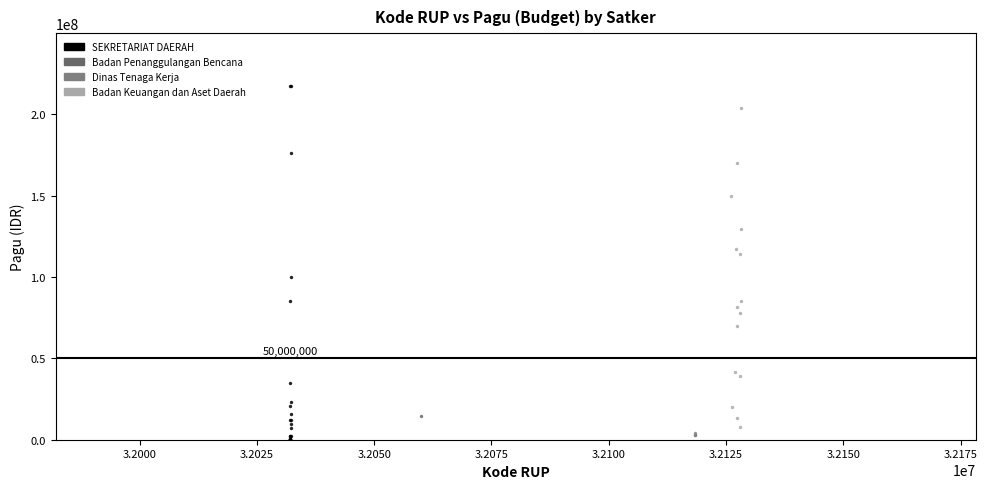

Which series contains the highest Y value?

SEKRETARIAT DAERAH